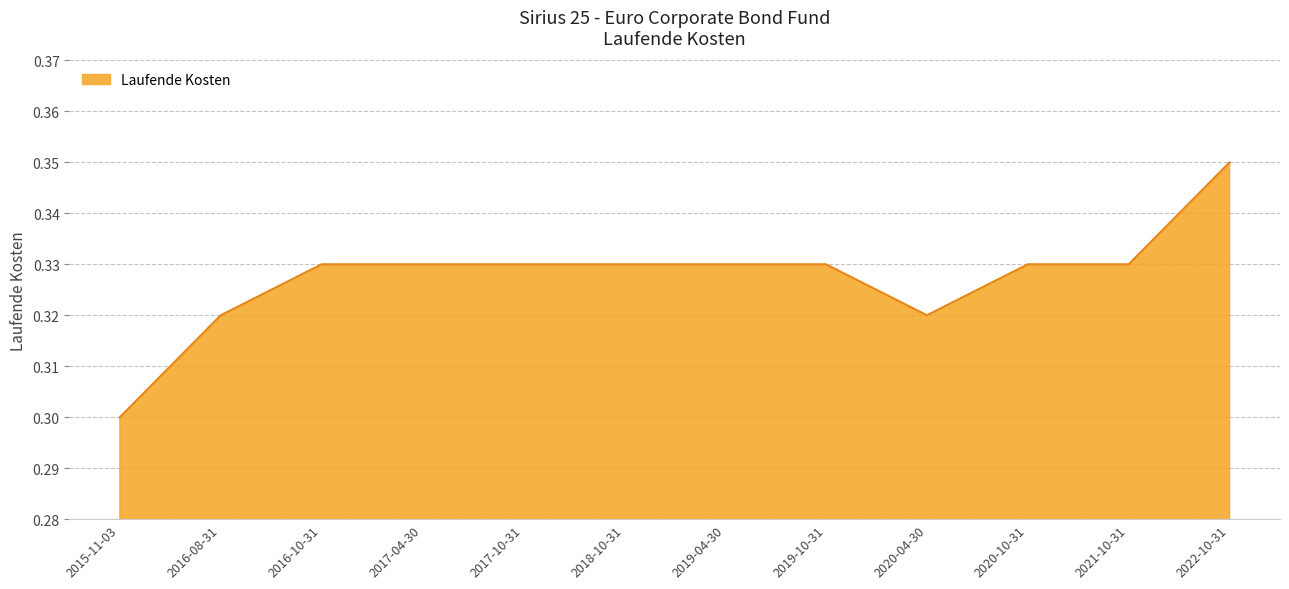

What position from the right is 2016-08-31?

11